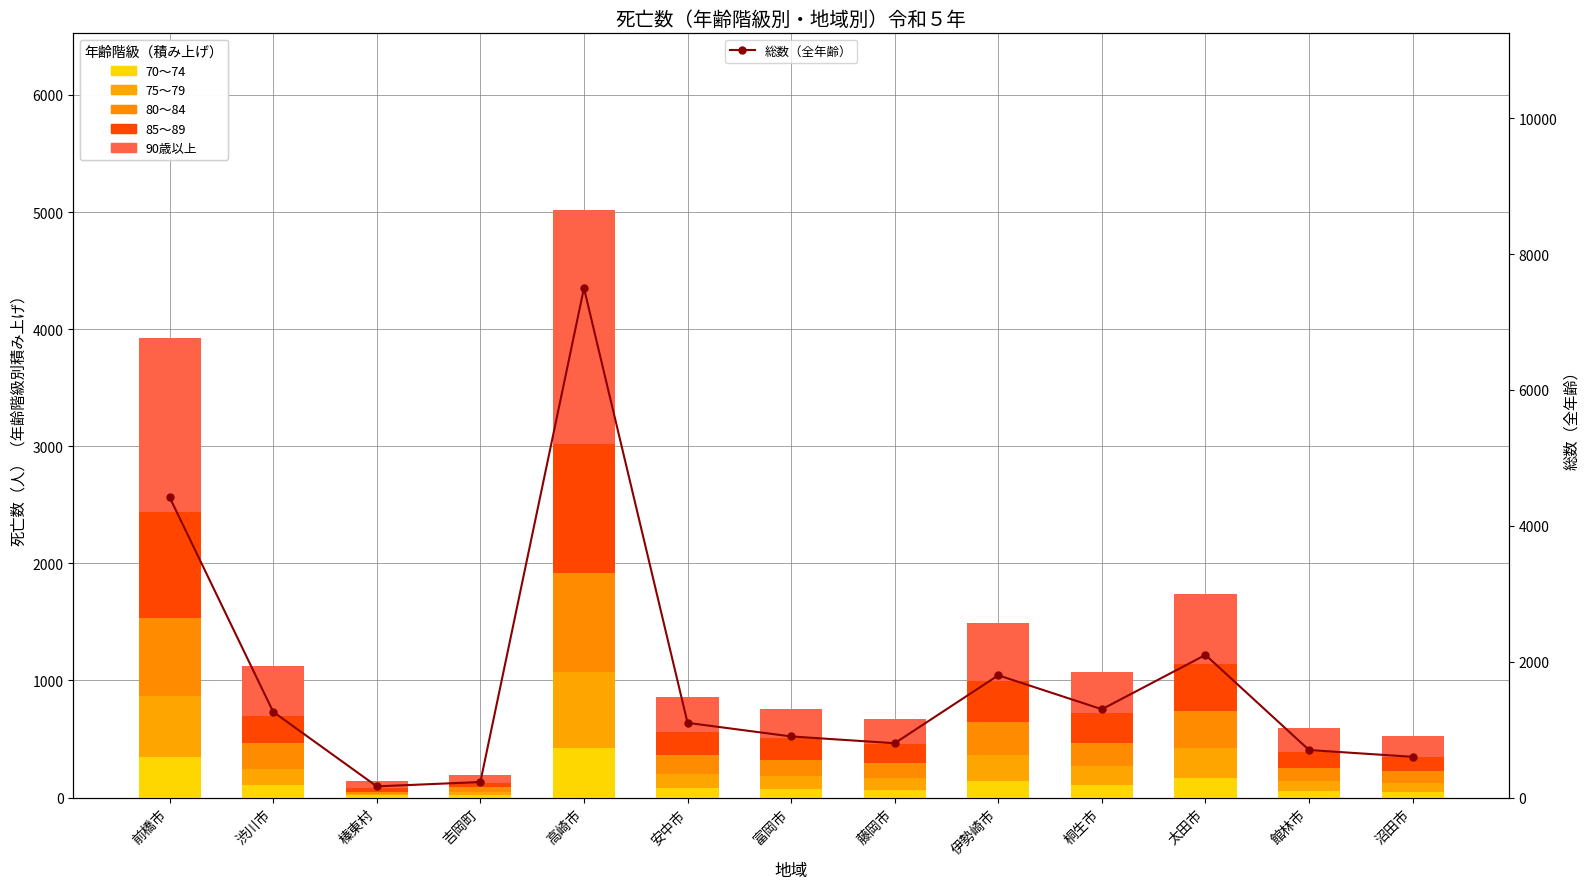

Count the number of data series in this chart.

6